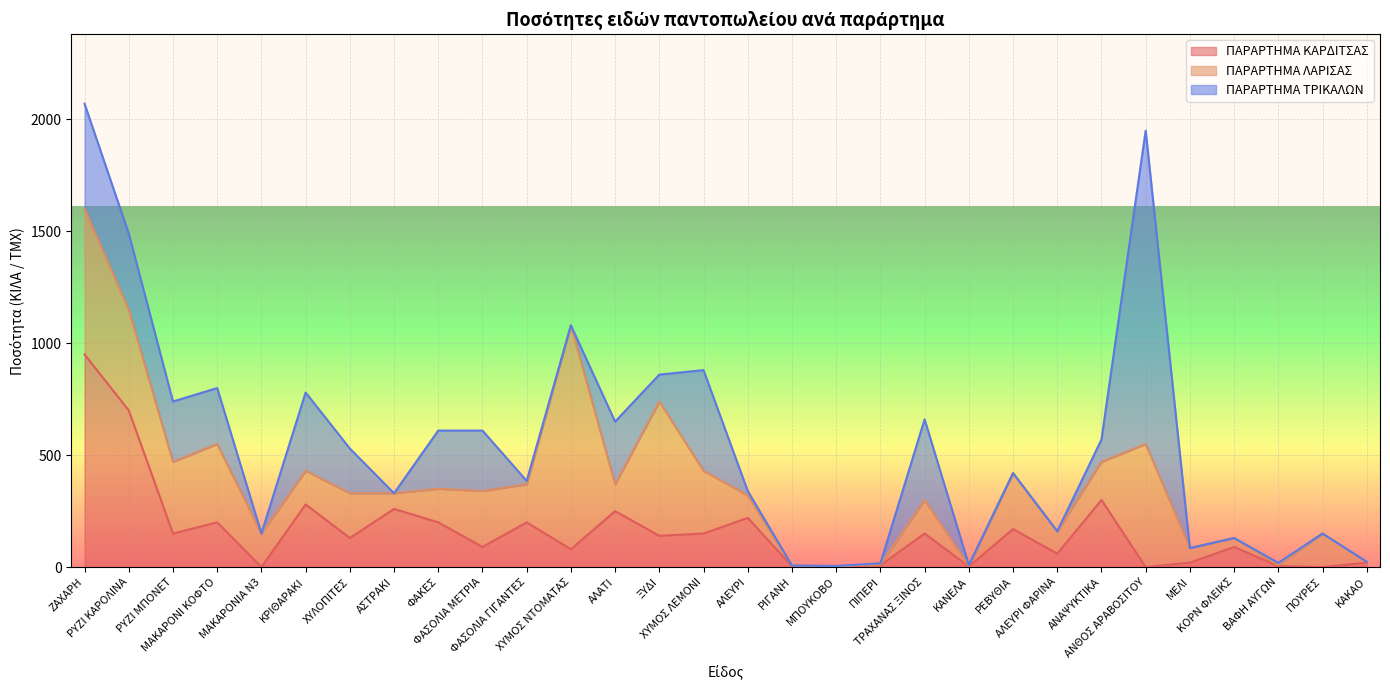

The value of ΠΑΡΑΡΤΗΜΑ ΚΑΡΔΙΤΣΑΣ at ΑΛΕΥΡΙ ΦΑΡΙΝΑ is 17. True or false?

False